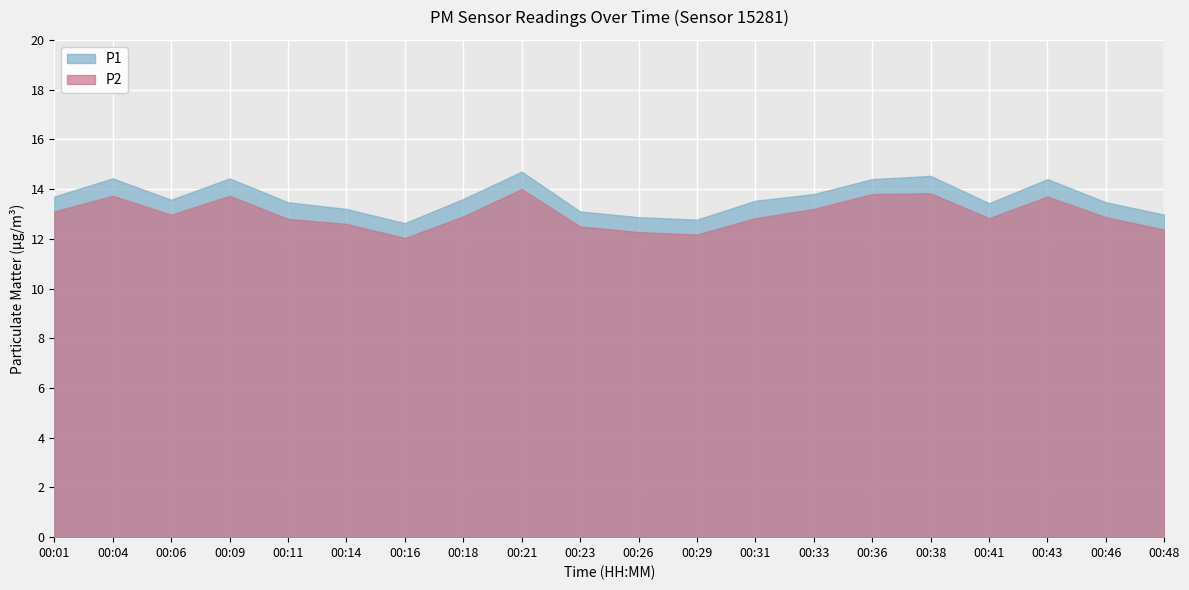

Where is P1 nearest to the value 13?

00:48